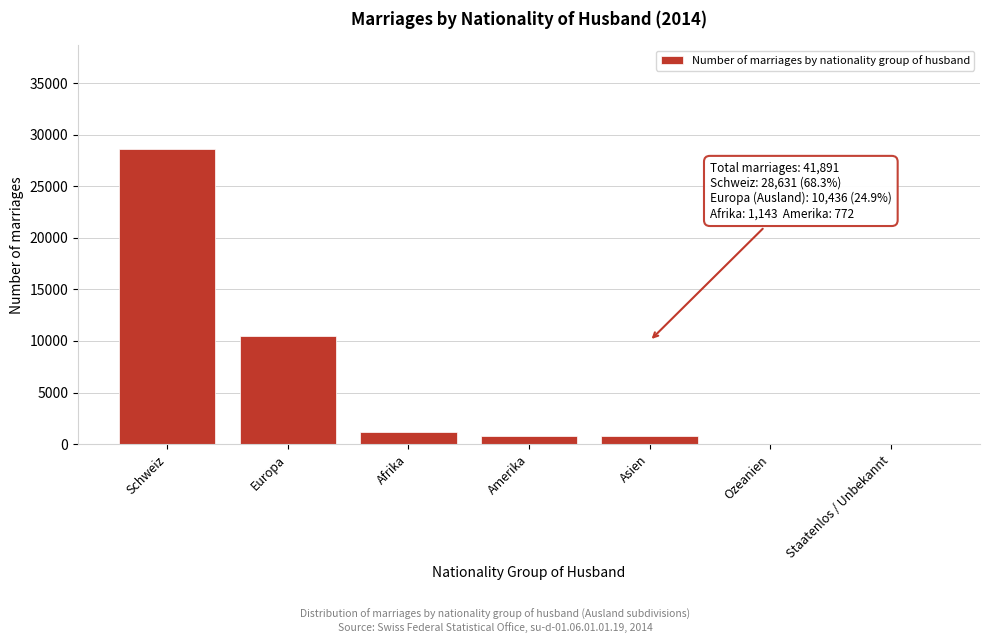

Between Amerika and Schweiz, which is larger?

Schweiz